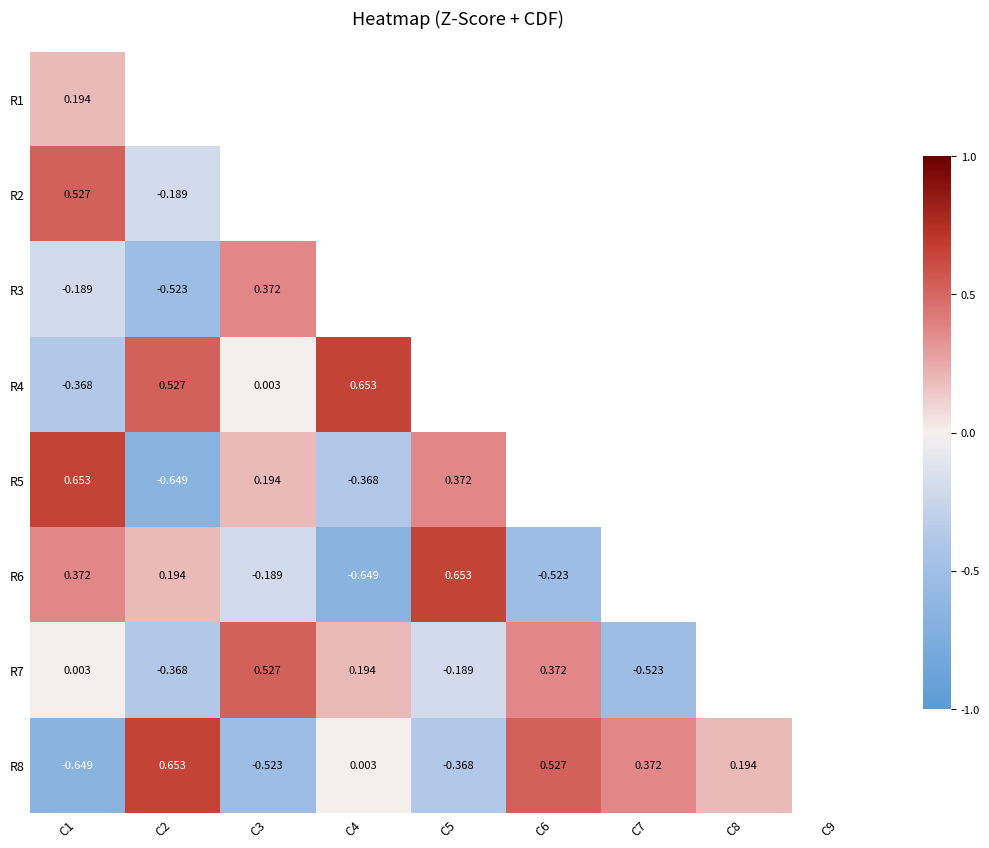

Count the number of data series in this chart.

8